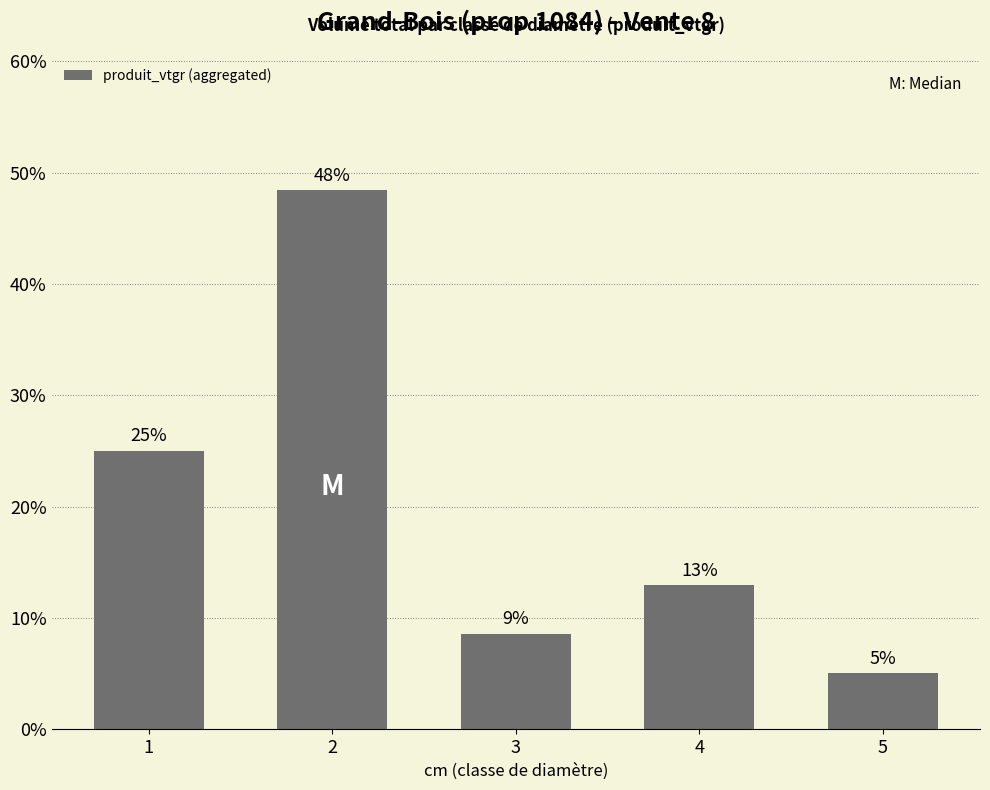

Reading left to right, extract all data points from this chart.

0.3	0.5	0.1	0.1	0.1